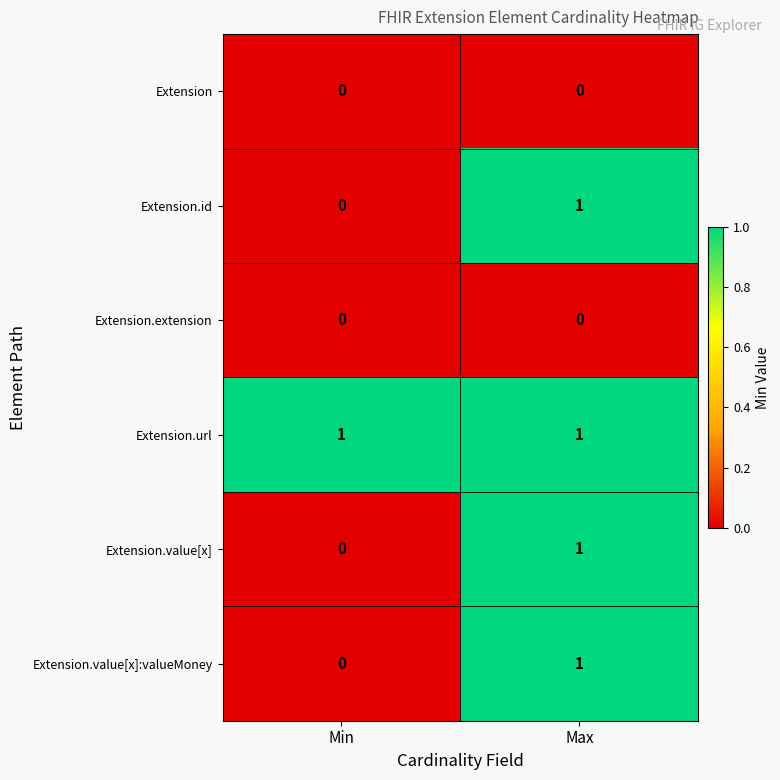

The value of Extension.url at Max is 1. True or false?

True